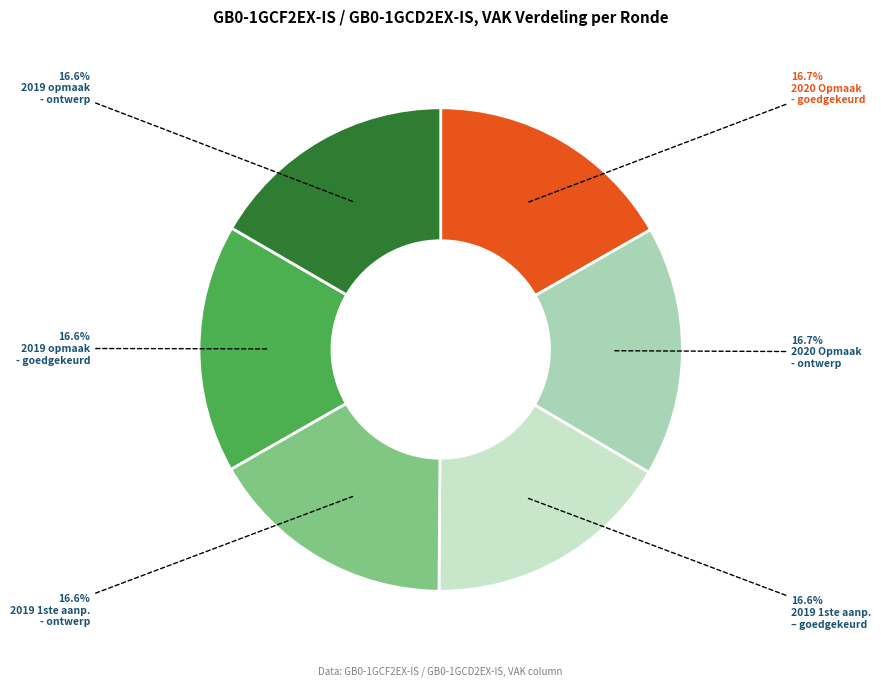

Does any single category account for the majority?

No